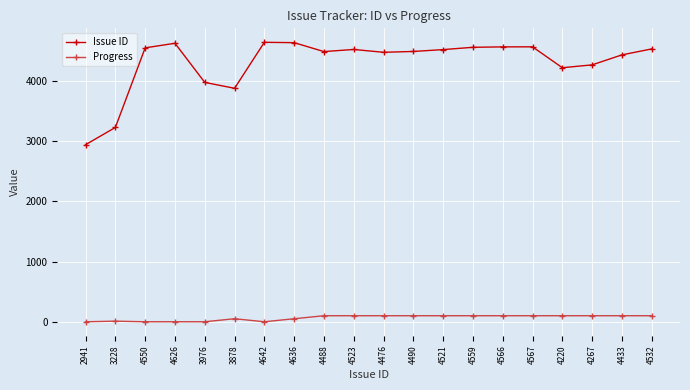

Is the value of Issue ID at 4642 greater than the value of Progress at 4636?

Yes